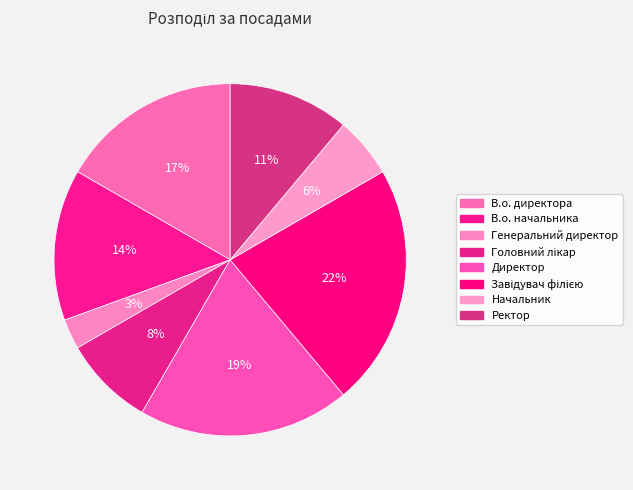

To the nearest percent, what portion does В.о. начальника represent?

14%